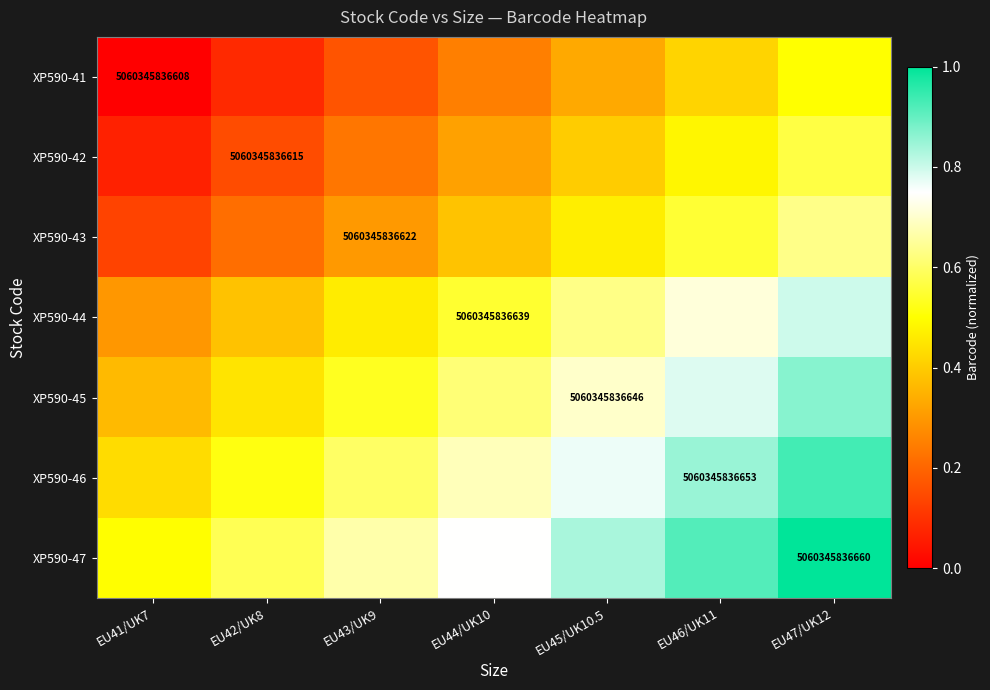

Between EU44/UK10 and EU42/UK8, which is larger?

EU44/UK10